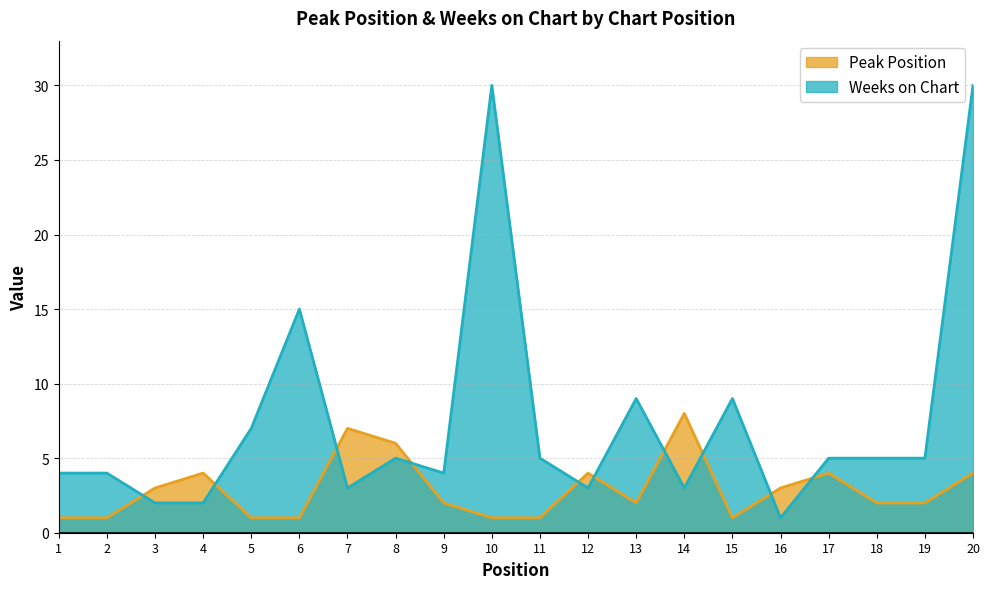

Which series ends up on top after the final intersection of Weeks on Chart and Peak Position?

Weeks on Chart